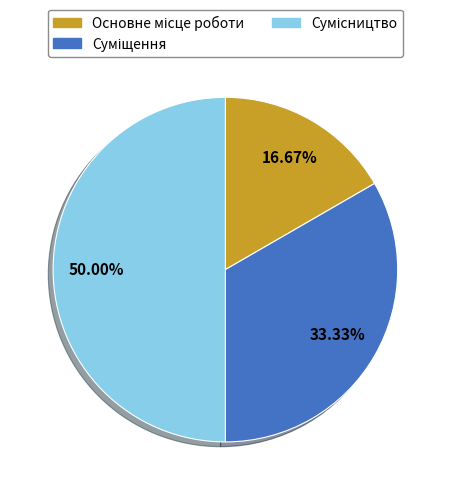

The Основне місце роботи slice represents 17% of the pie. True or false?

True